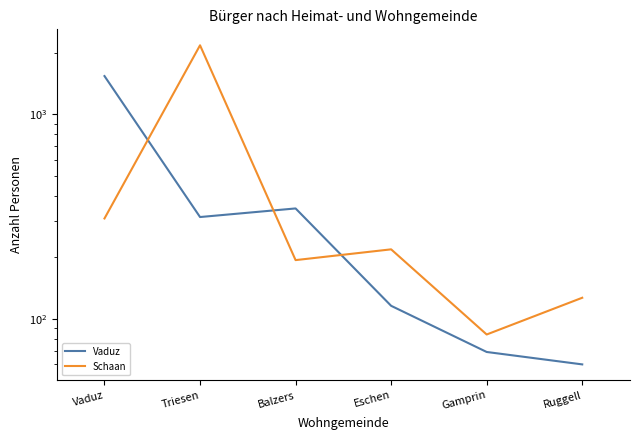

Where is the first local minimum for Schaan?

Balzers